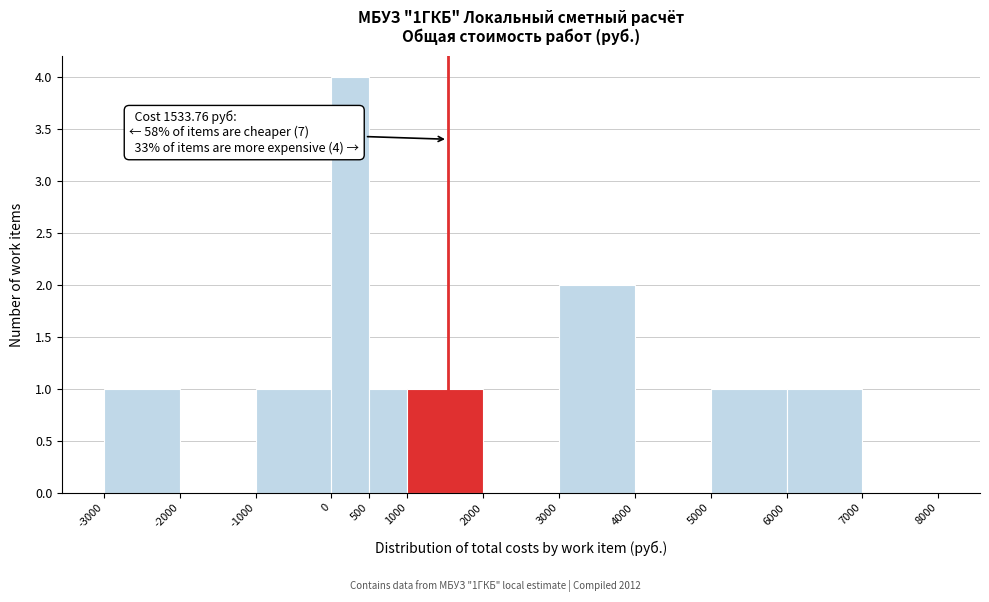

Over which range of the x-axis is the bar tallest?

0 to 500